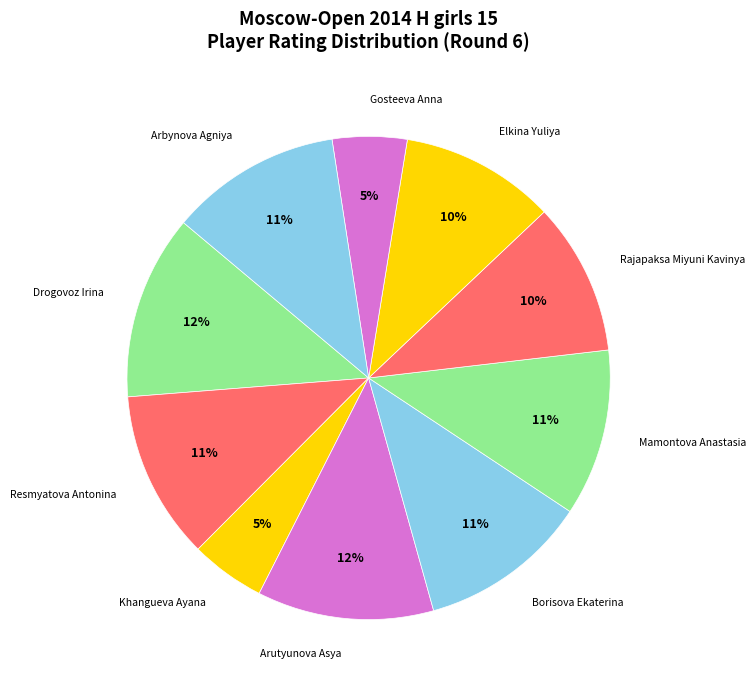

How many slices are in this pie chart?

10